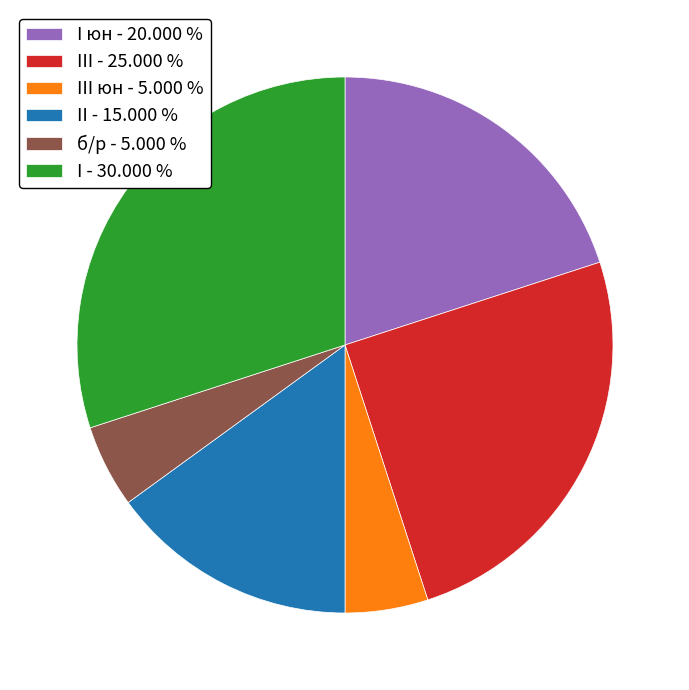

How many slices are in this pie chart?

6